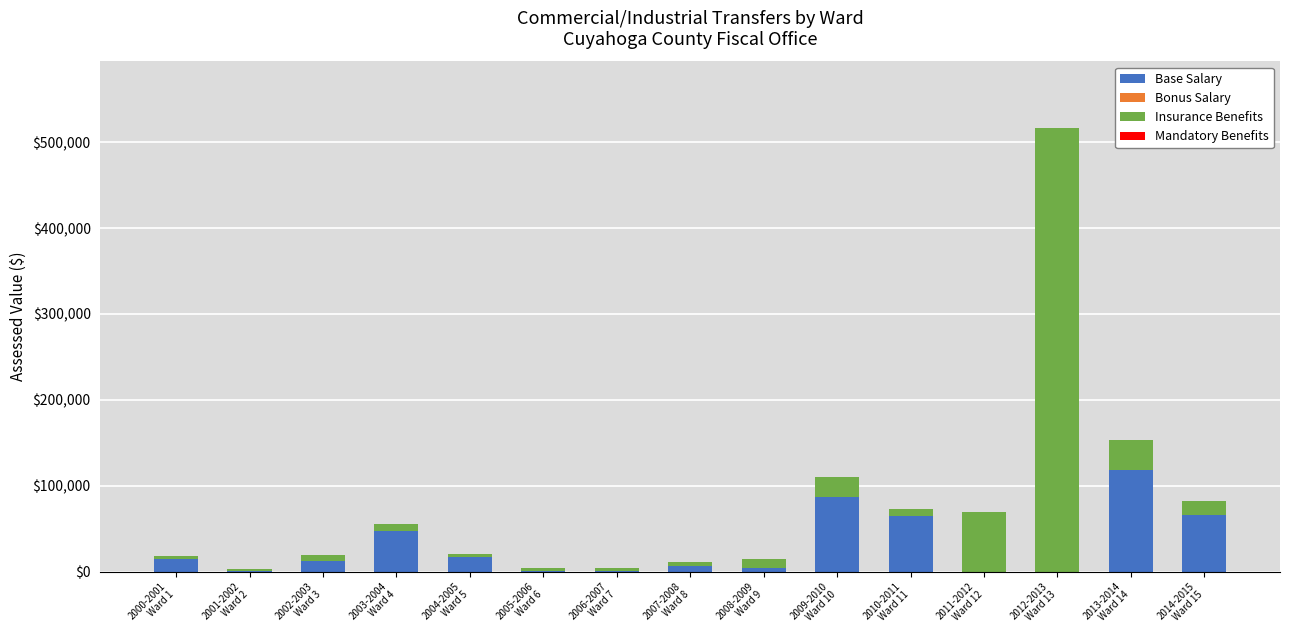

Which category has the highest value in the Base Salary series?

2013-2014
Ward 14